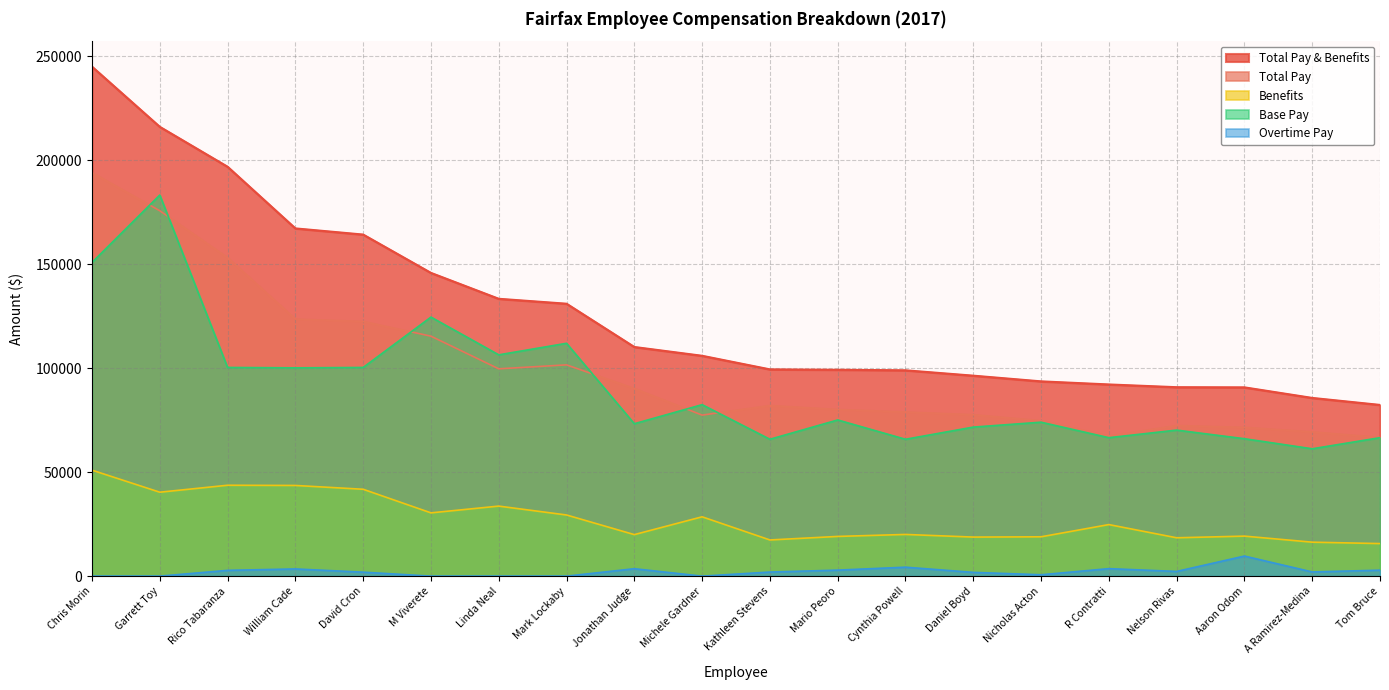

Does the chart have visible grid lines?

Yes